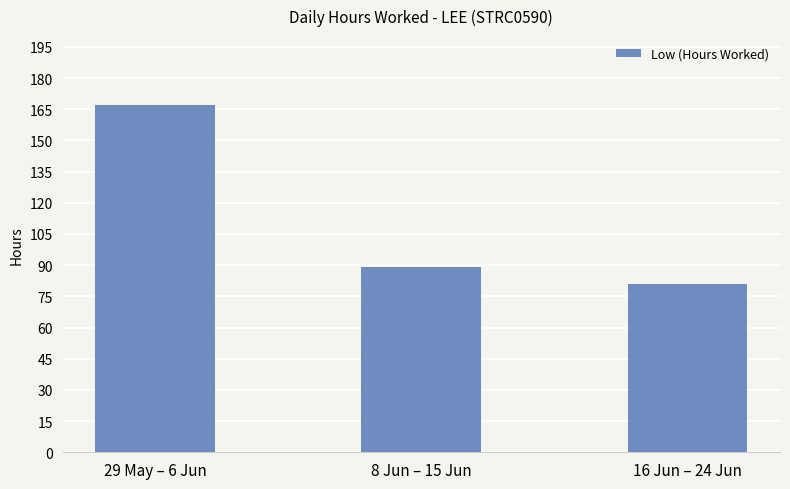

What is the maximum value shown in the chart?

166.8